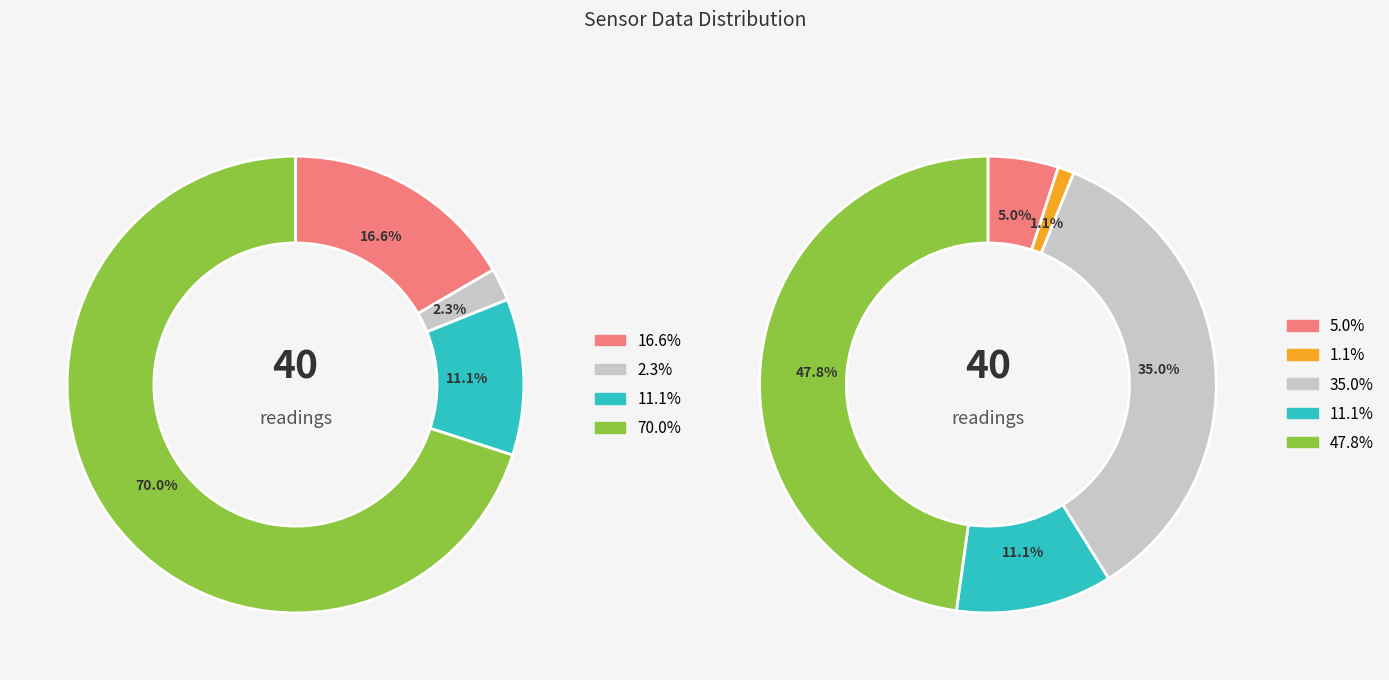

Is there a majority slice in this chart?

No